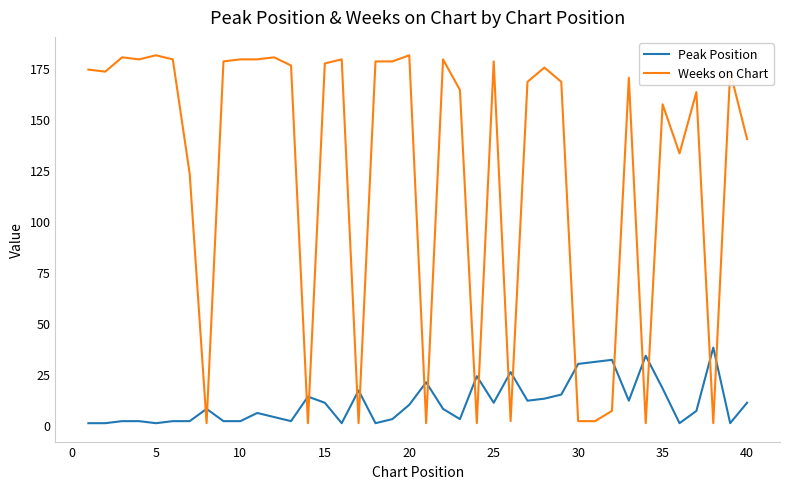

Rank the series by their maximum value, from highest to lowest.

Weeks on Chart, Peak Position